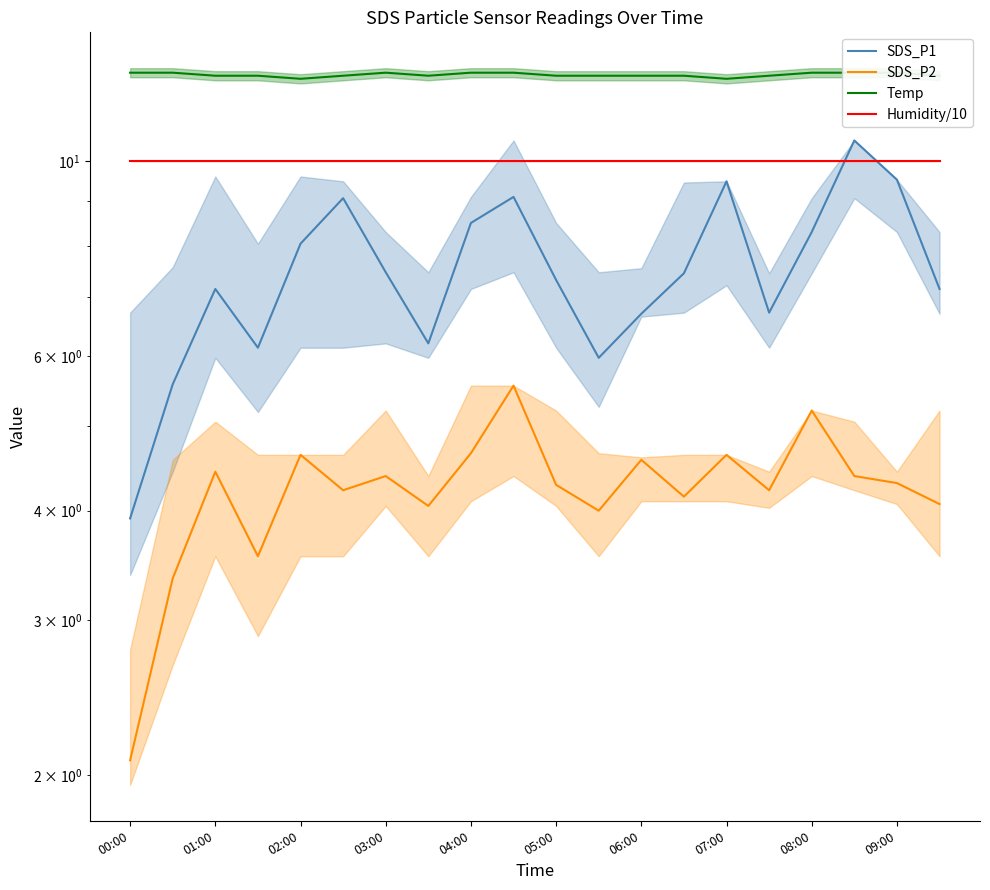

The SDS_P2 series shows 4.0 at 11. True or false?

True